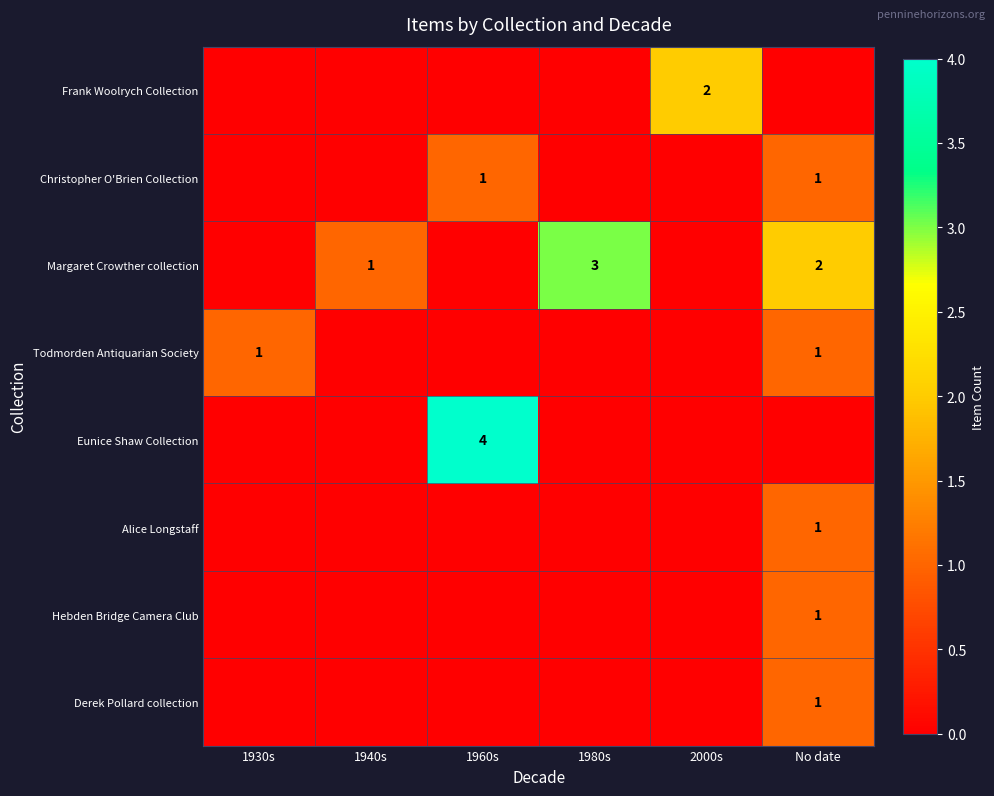

Is it true that Margaret Crowther collection equals 2 at No date?

True